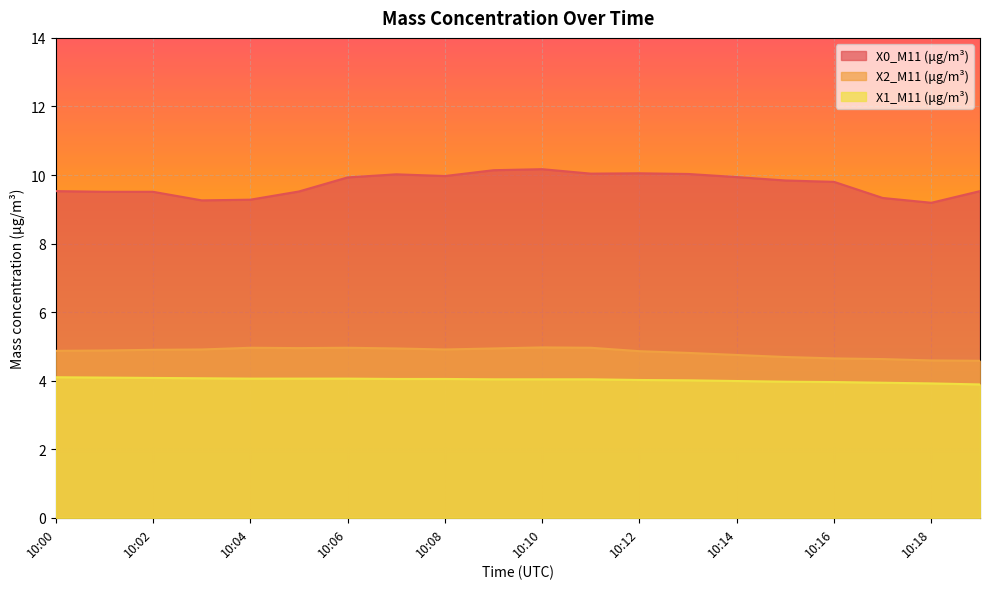

At which label does X2_M11 (μg/m³) reach its minimum?

10:19